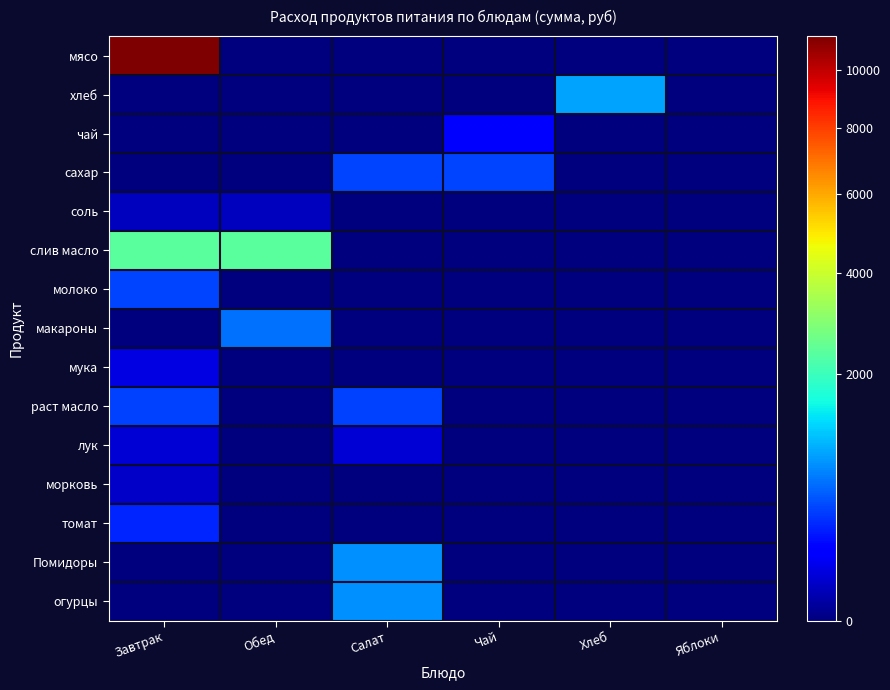

Which label corresponds to the smallest value in the chart?

Обед